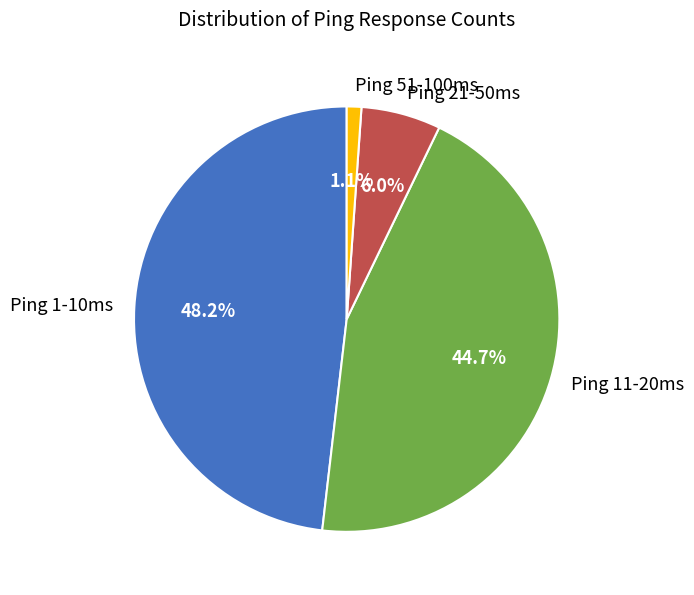

Is the sum of Ping 21-50ms and Ping 1-10ms greater than half?

Yes